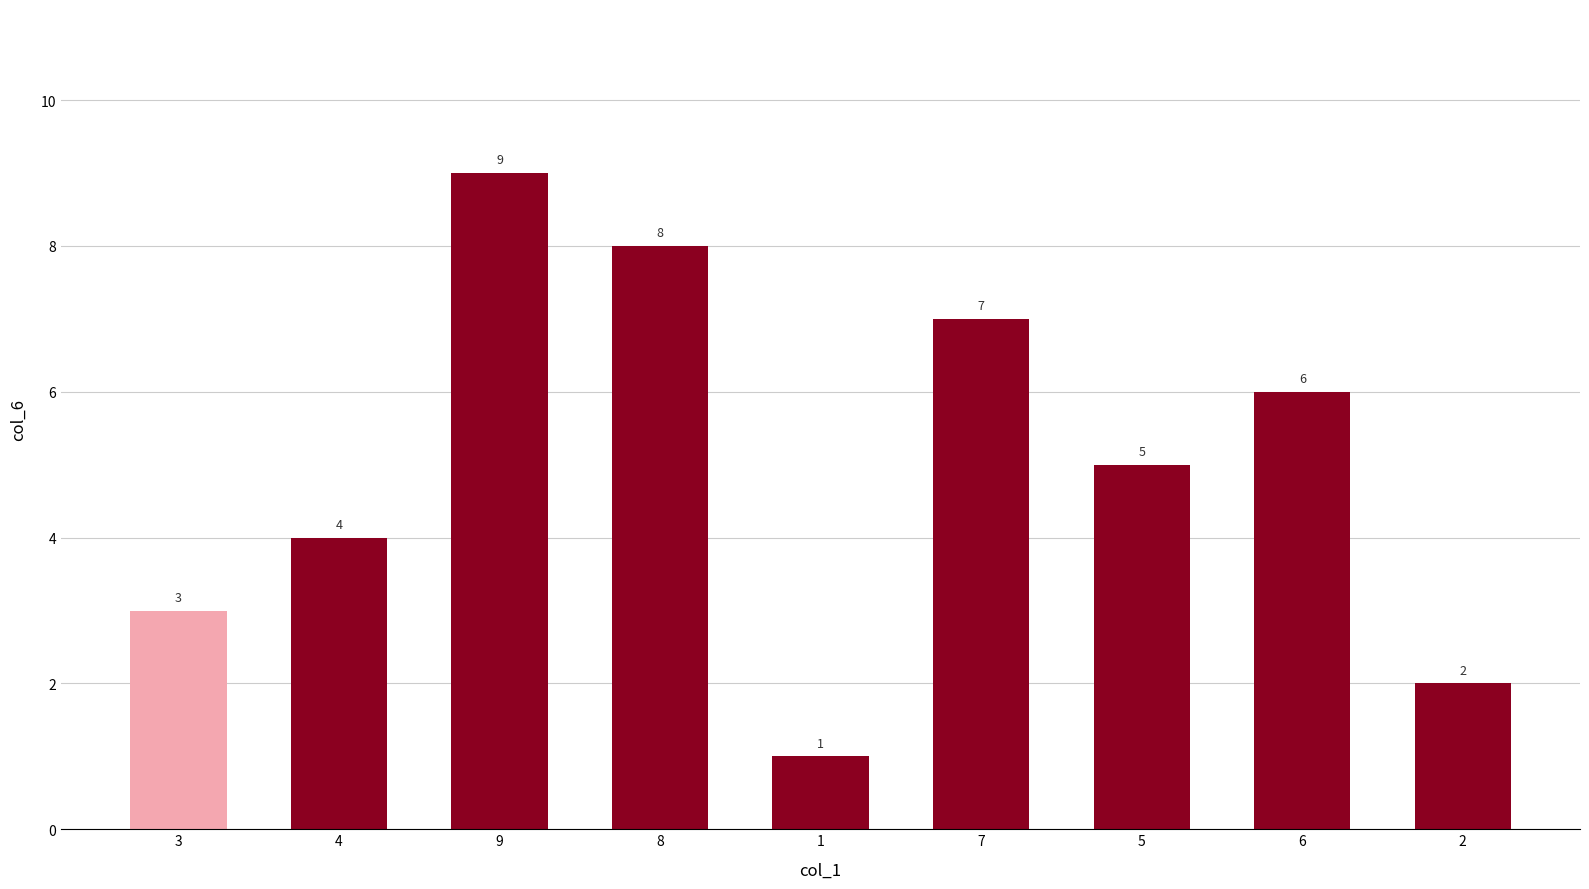

What is the greatest value displayed?

9